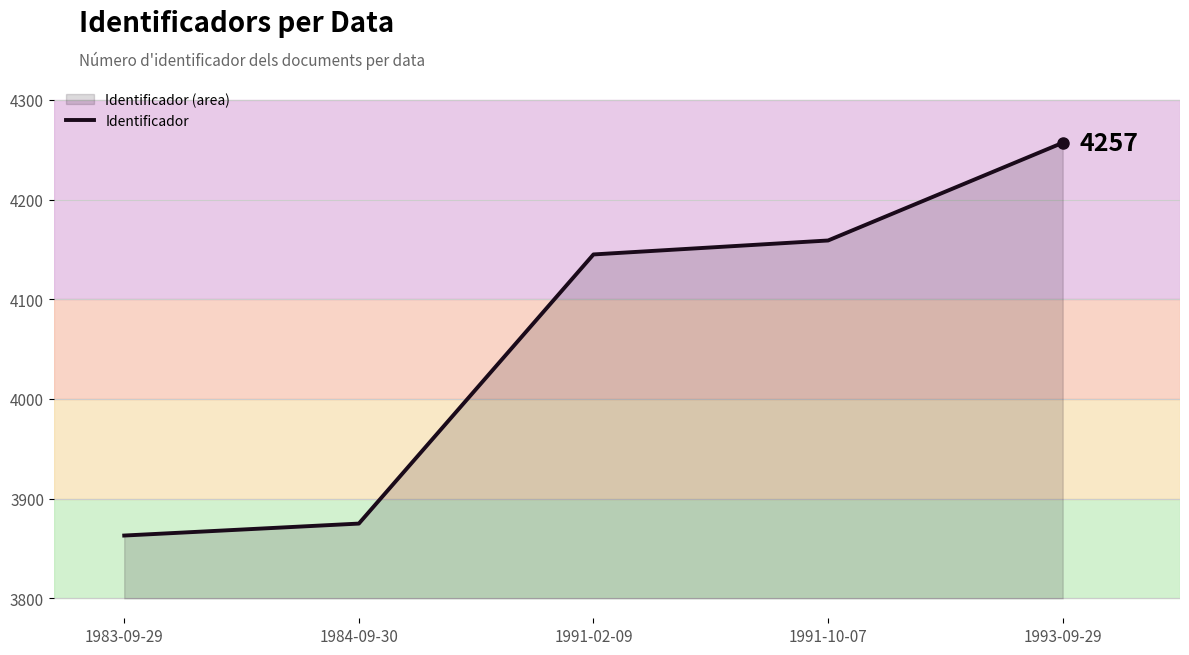

Where does the data first go above 4145?

1991-10-07